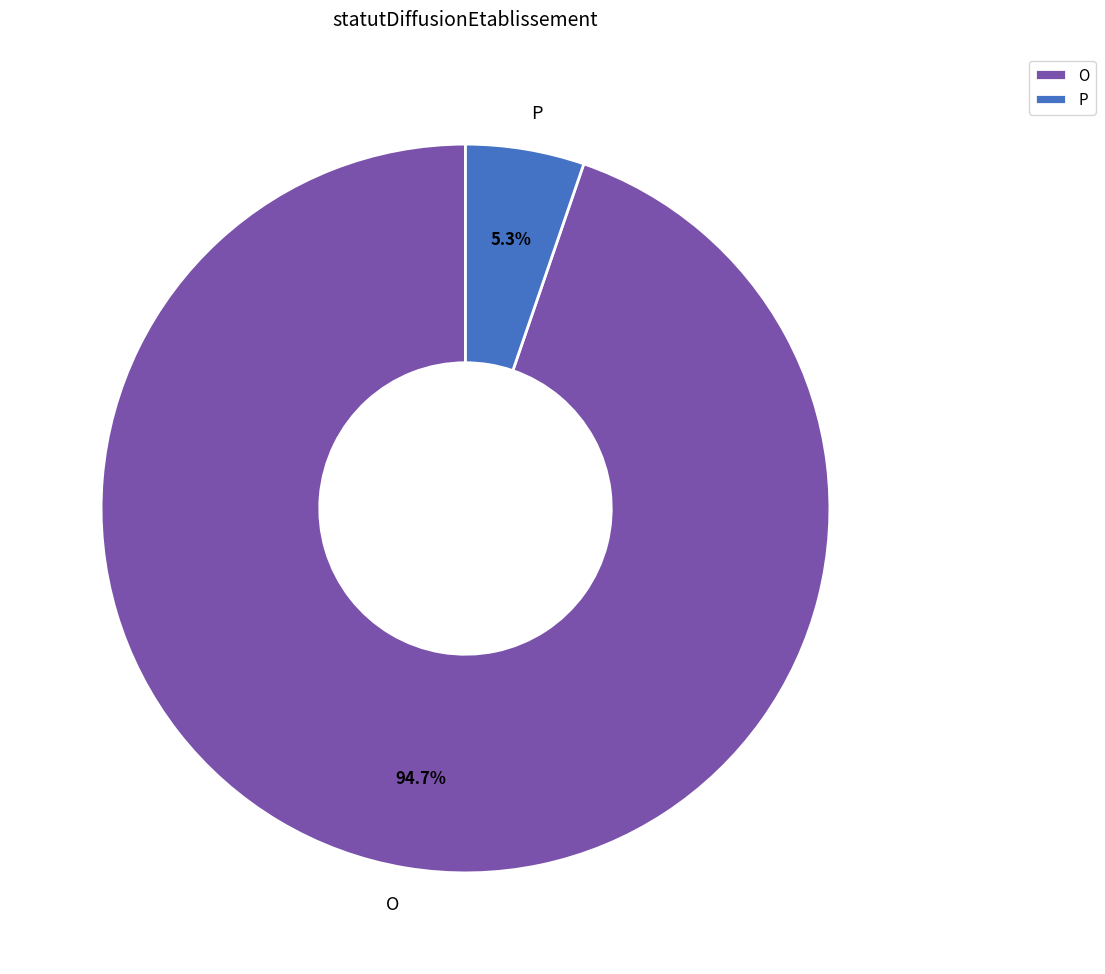

Is the sum of P and O greater than half?

Yes